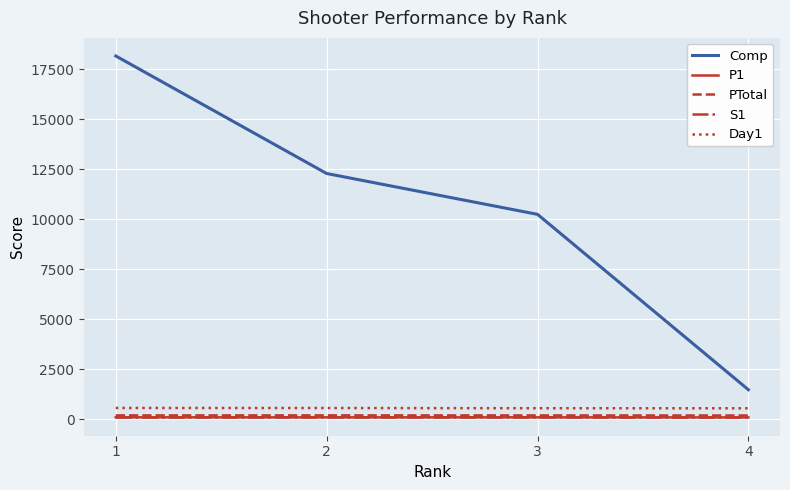

How many values in the PTotal series are below 196?

2